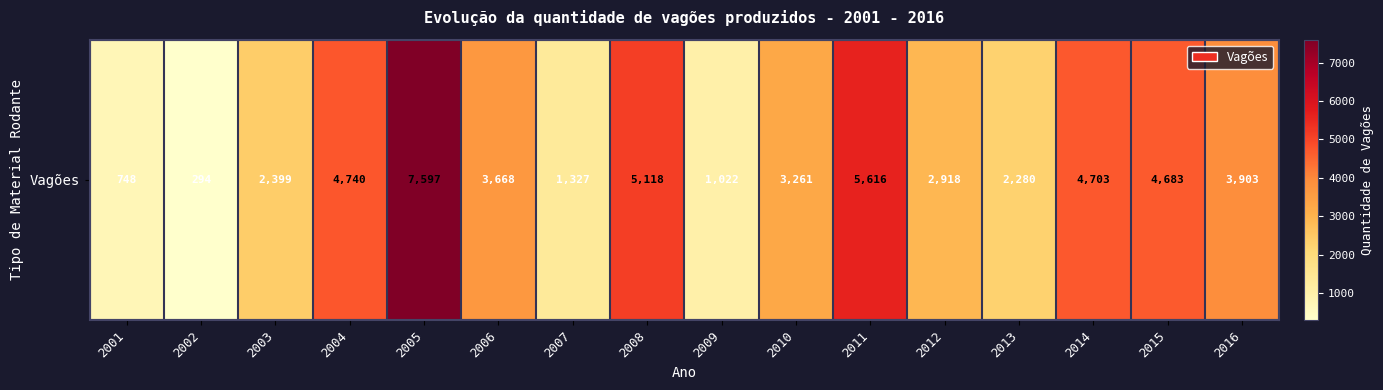

Which label corresponds to the largest value in the chart?

2005